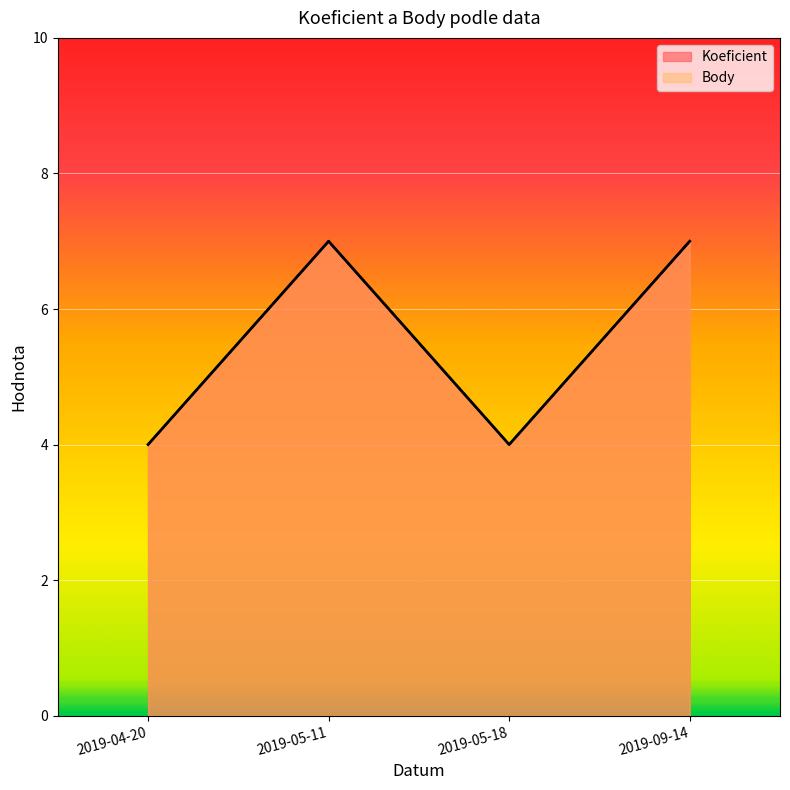

Which category has the lowest value across all series?

2019-04-20